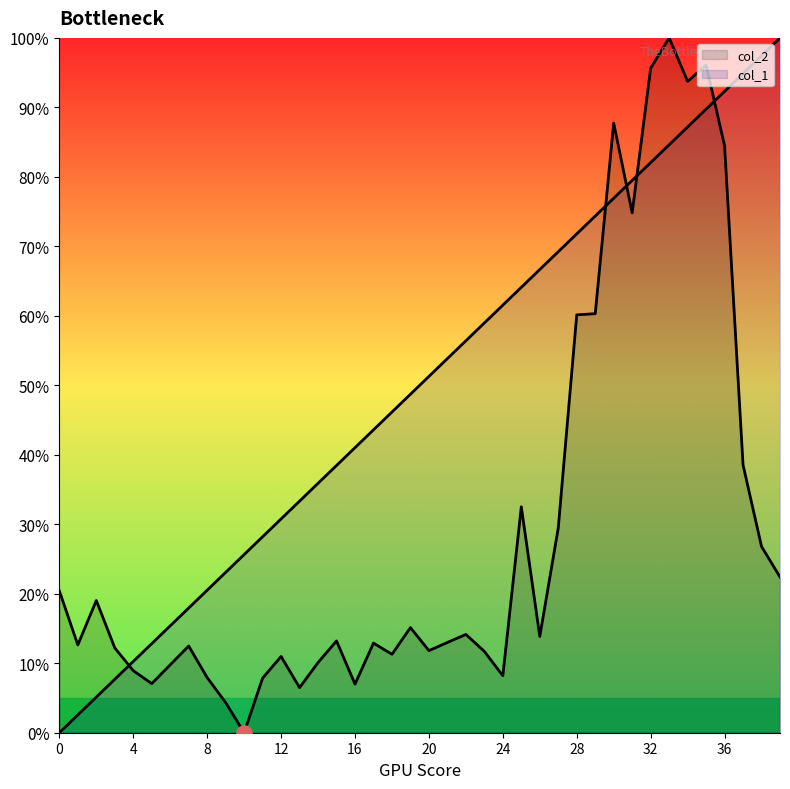

Which series reaches the maximum Y coordinate?

col_2